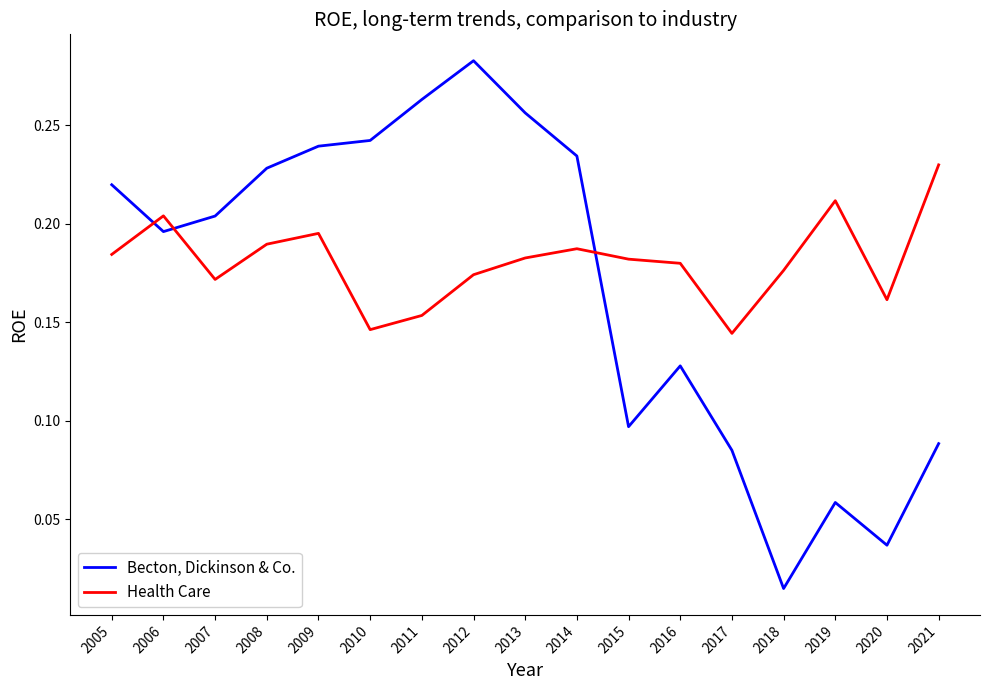

At how many categories does at least one series exceed 0?

17